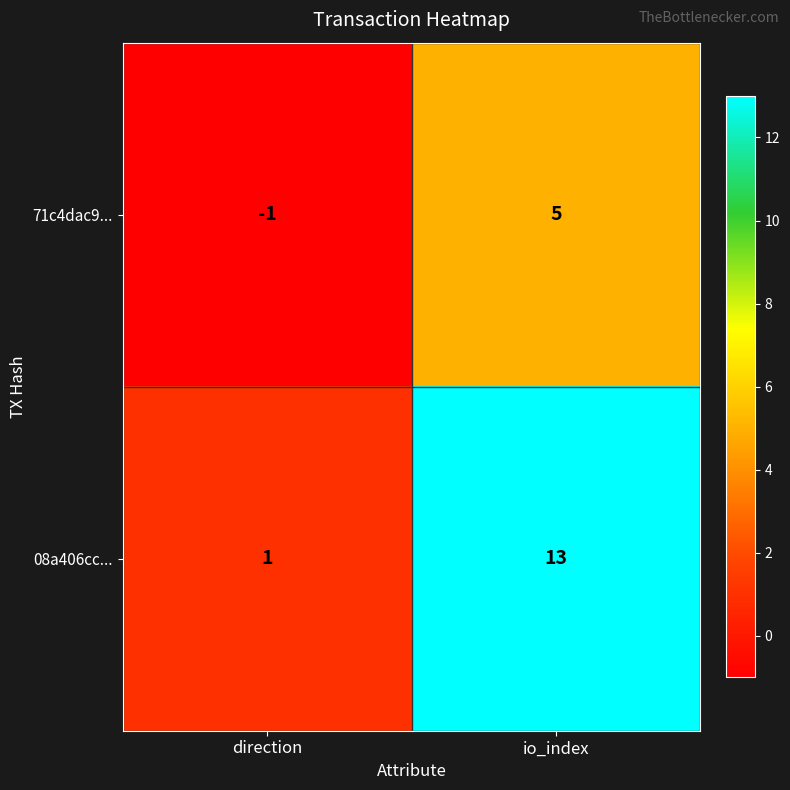

At which label is 08a406cc... closest to 7?

direction